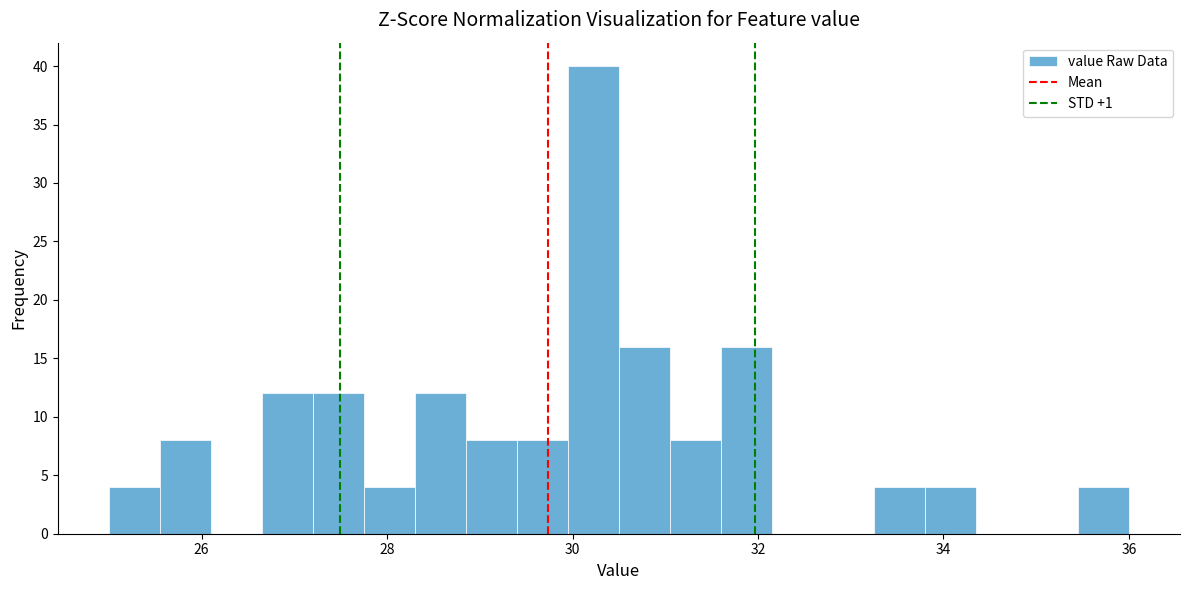

Read against the x-axis, roughly where is the centre of the tallest bar?

30.2